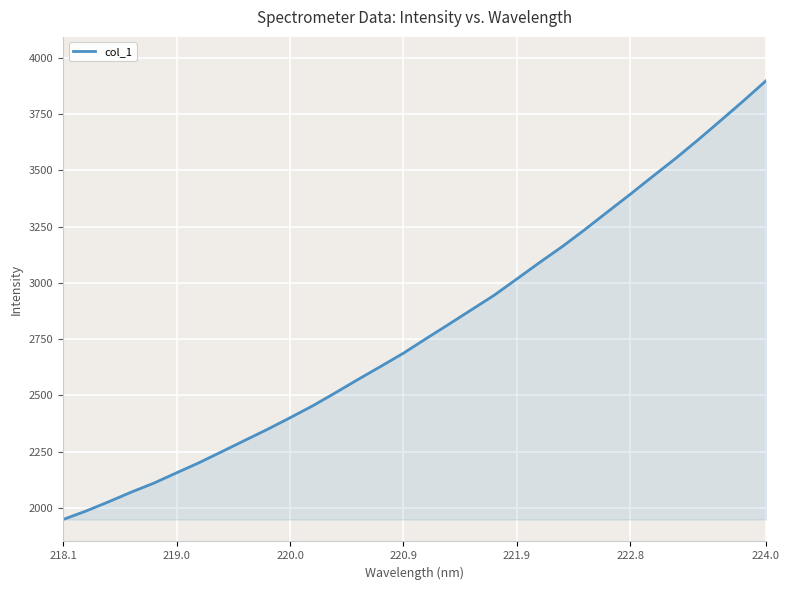

What is the difference between the maximum and minimum values?

1948.3